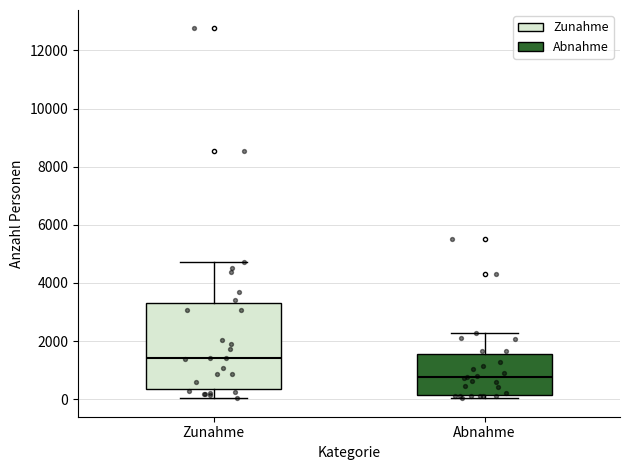

Reading left to right, read every box against the y-axis: the position of its median line, the range the box covers, and the ends of its whiskers. The values are not printed on the chart, so give them approximately, as read against the axis.

Zunahme: median 1400, box 400 to 3400, whiskers 0 to 4800
Abnahme: median 800, box 200 to 1600, whiskers 0 to 2200